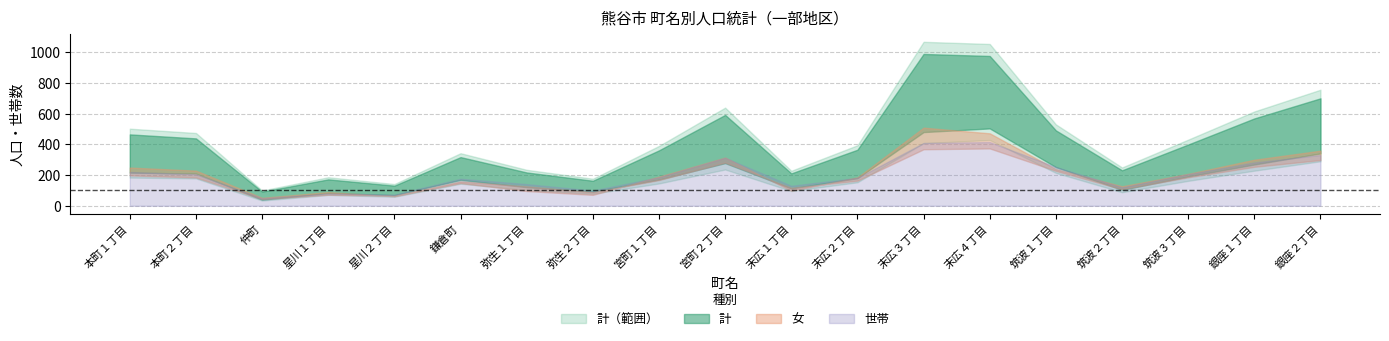

What is the average value of the 世帯 series?

204